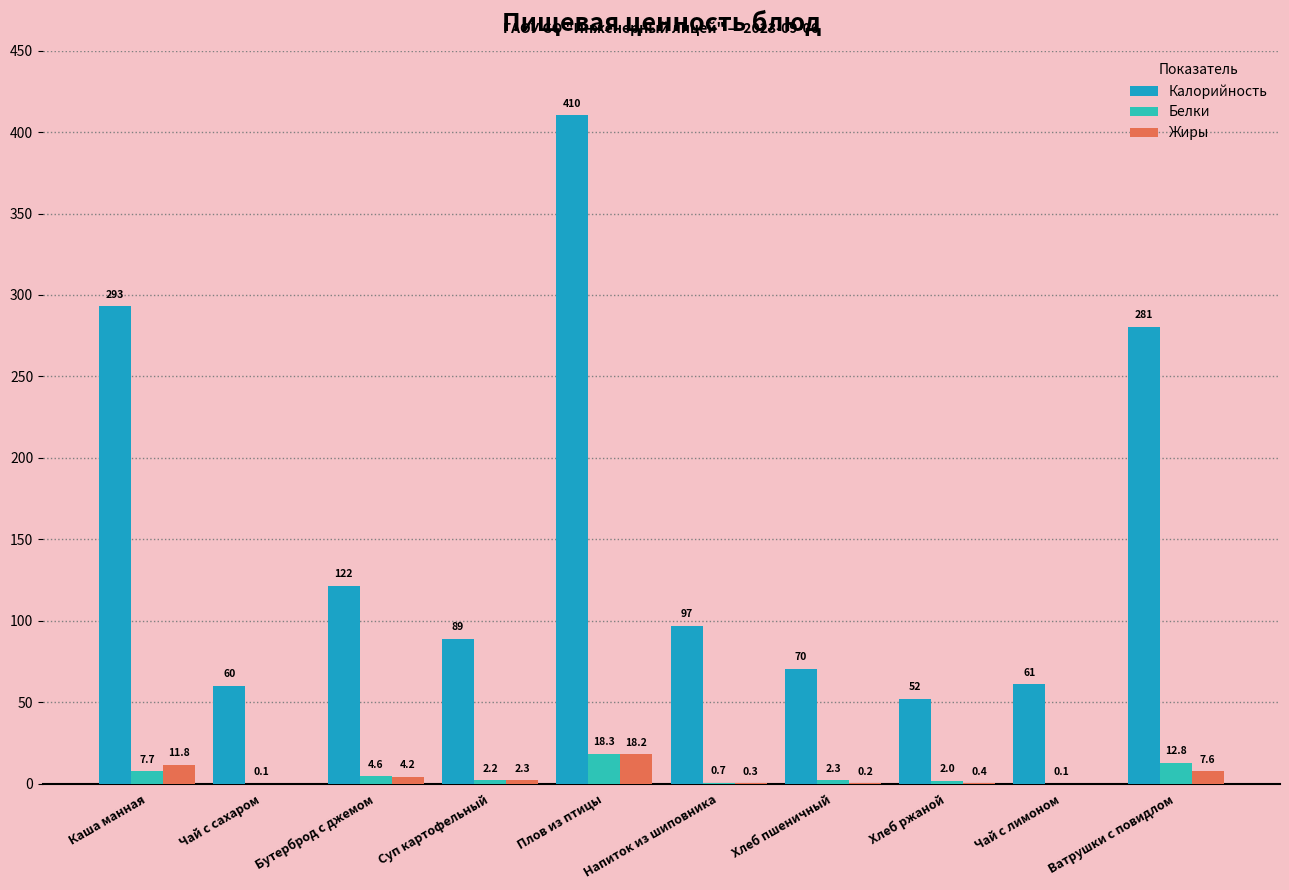

What are all the series names shown in the legend?

Калорийность, Белки, Жиры